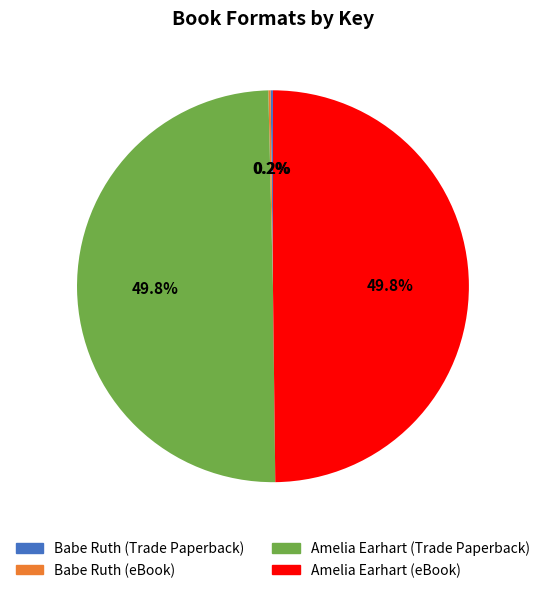

Combined, do Amelia Earhart (eBook) and Amelia Earhart (Trade Paperback) account for over 50%?

Yes